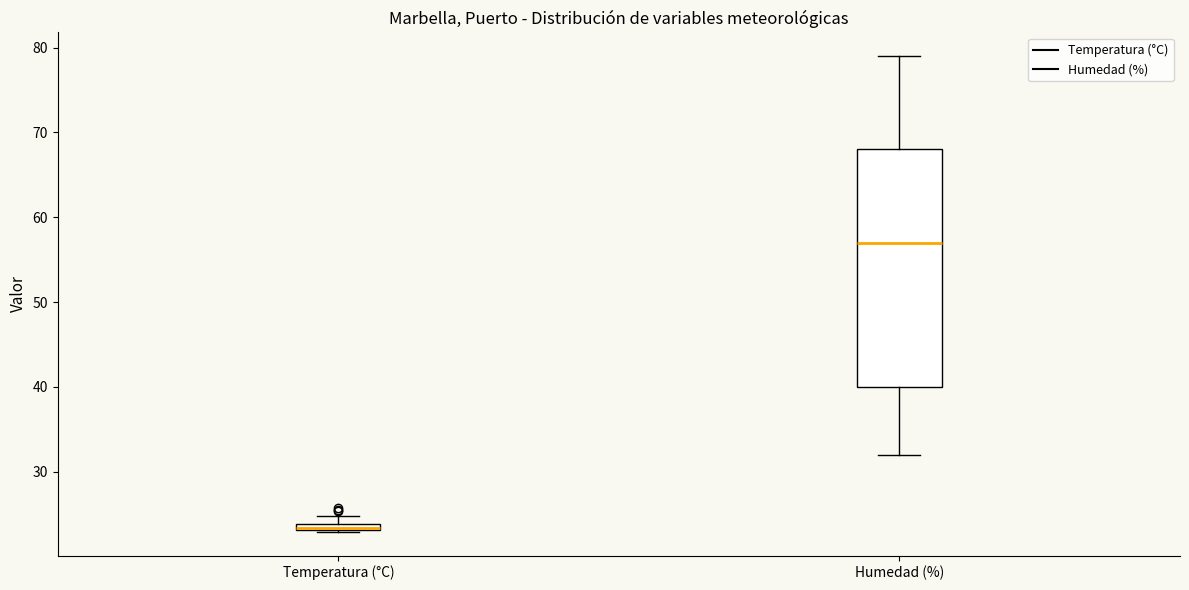

Comparing the boxes themselves (not the whiskers), which one is the tallest?

Humedad (%)